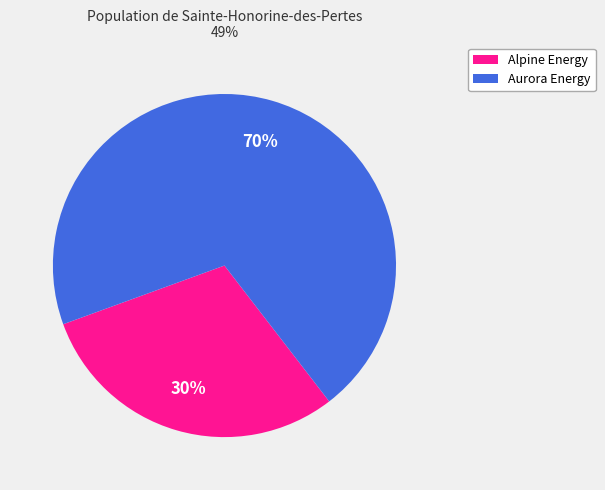

Is there a majority slice in this chart?

Yes